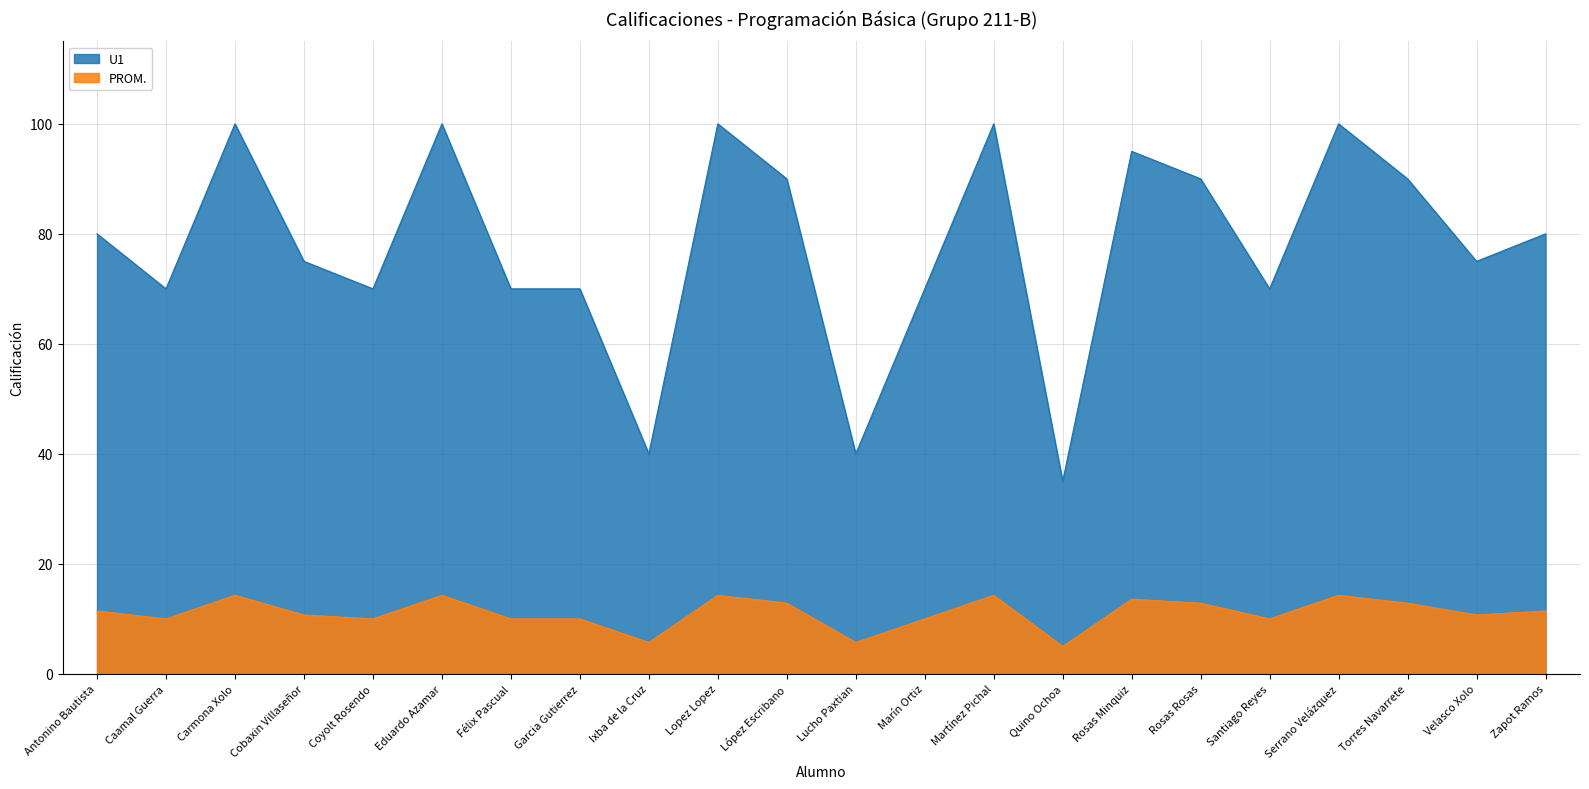

The value of U1 at Santiago Reyes is 70.0. True or false?

True